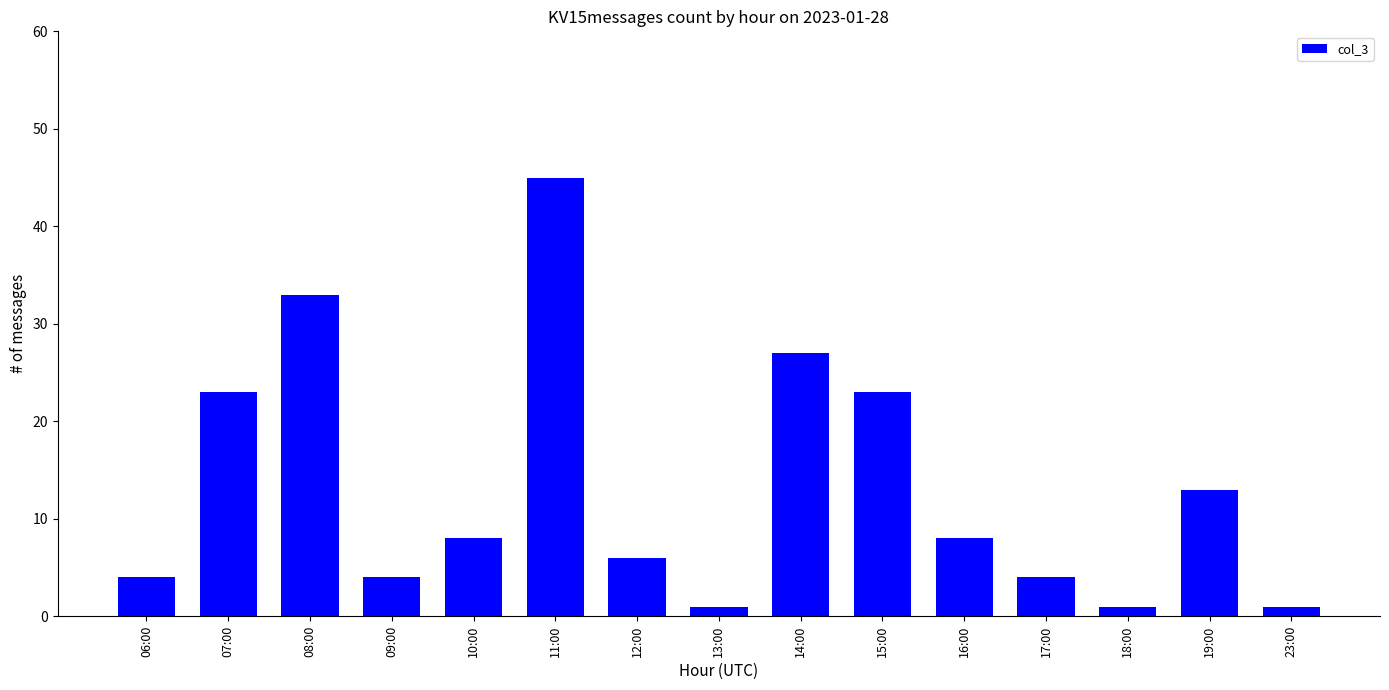

What is the value of the 8th bar from the left?

1